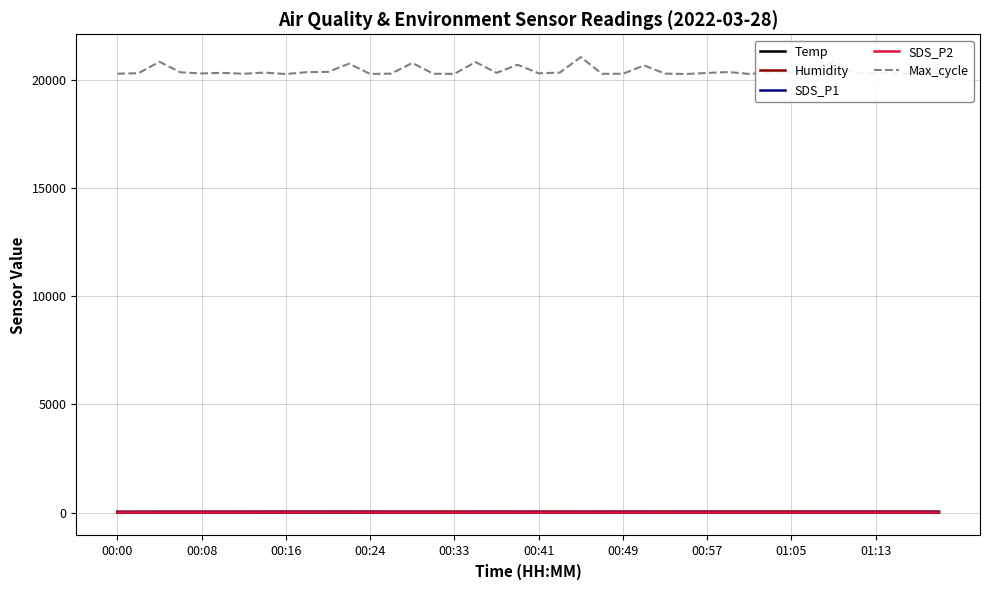

Is it true that Temp equals 3.2 at 00:00?

True